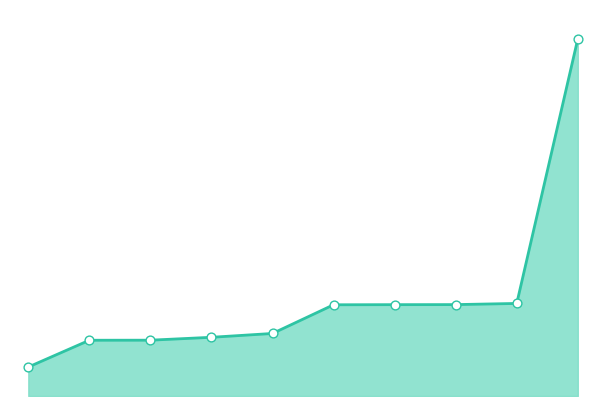

Does the chart have visible grid lines?

No